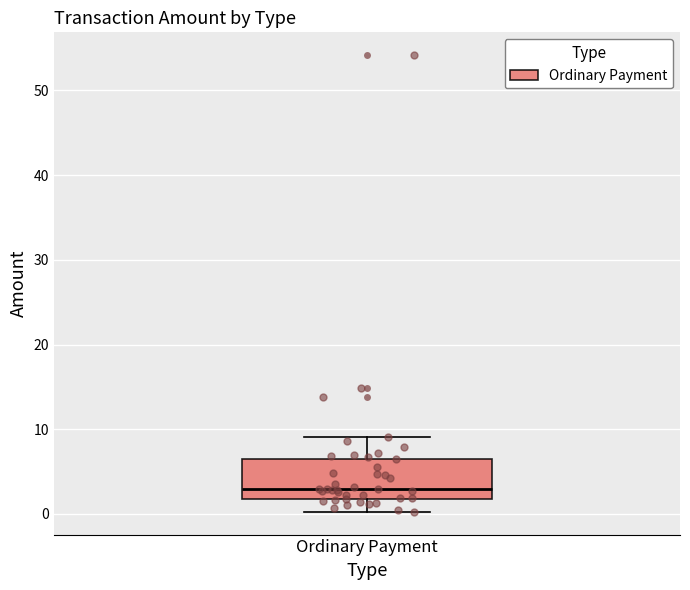

Read this box plot against the y-axis: the position of the median line, the range covered by the box, and the ends of both whiskers. The values are not printed on the chart, so give them approximately, as read against the axis.

median 3, box 2 to 7, whiskers 0 to 9